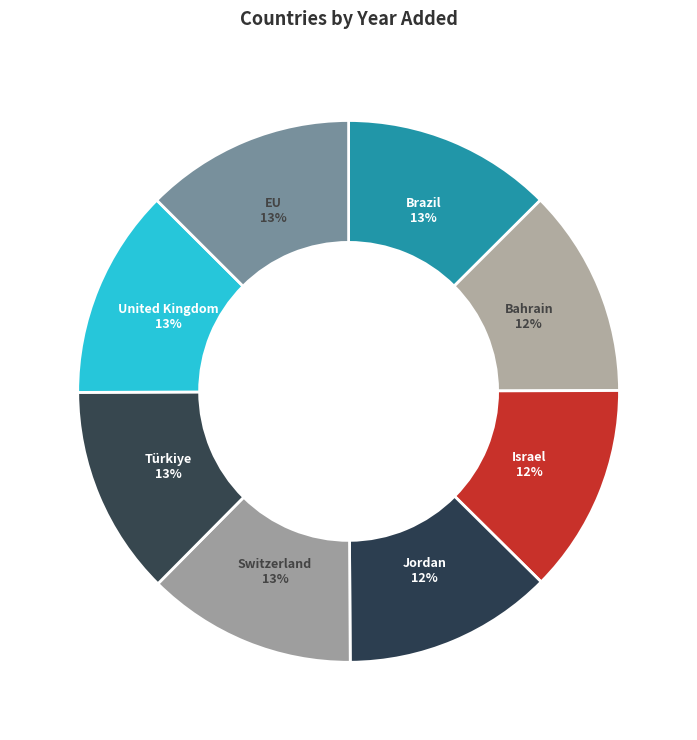

What is the smallest slice in the pie chart?

Bahrain